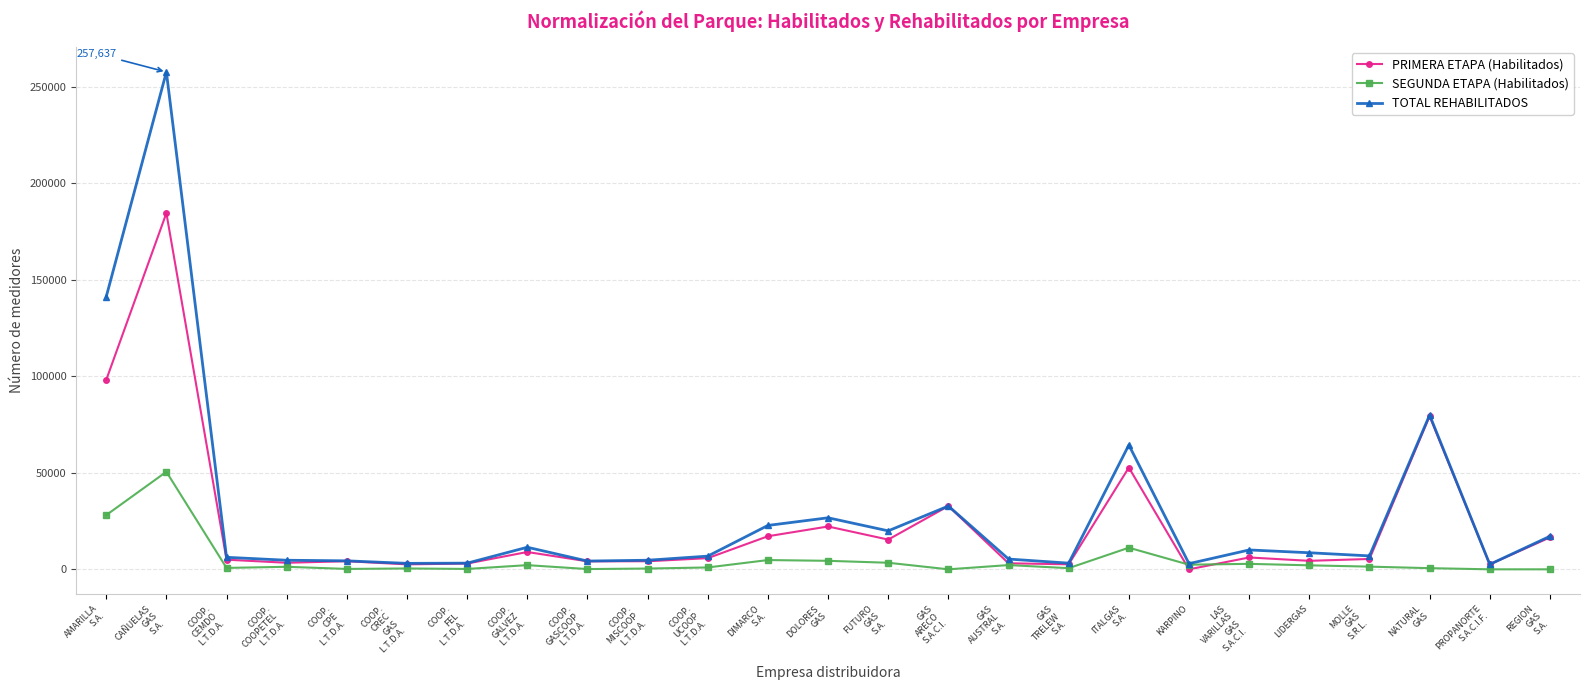

What is the sum of all PRIMERA ETAPA (Habilitados) values?

584152